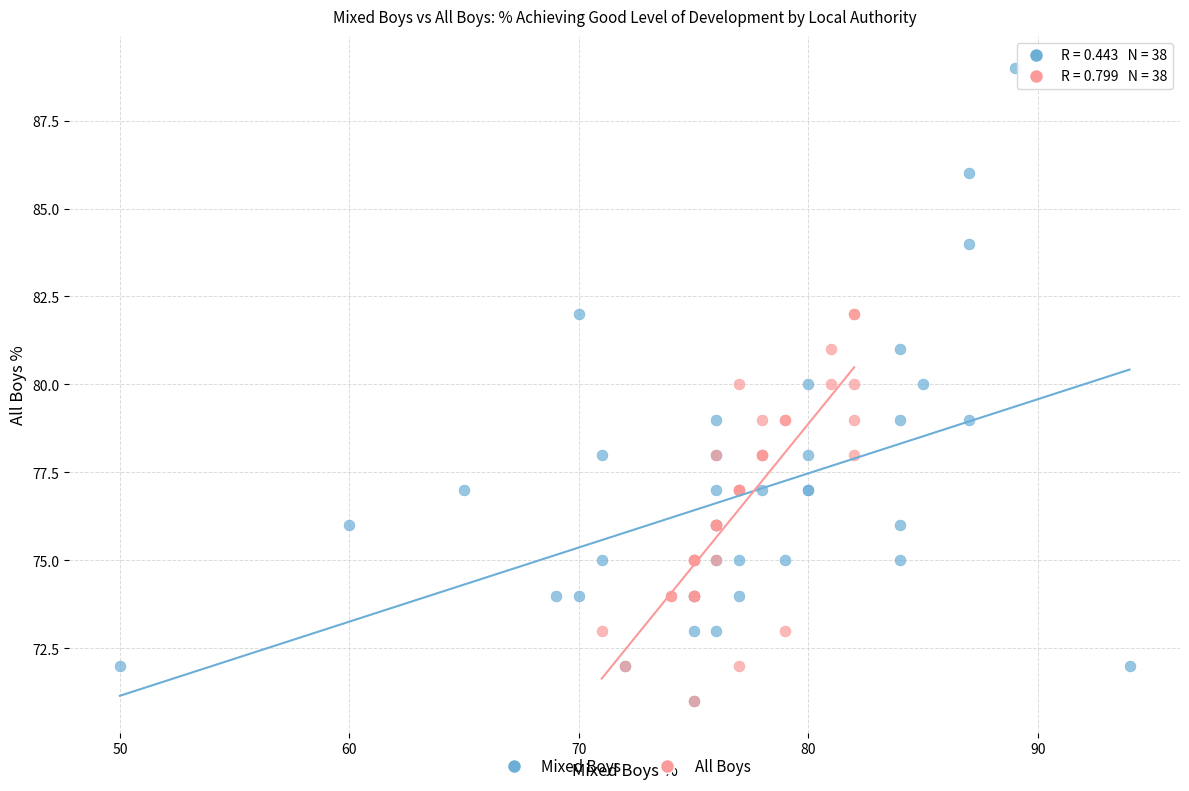

Which series contains the highest Y value?

Mixed Boys